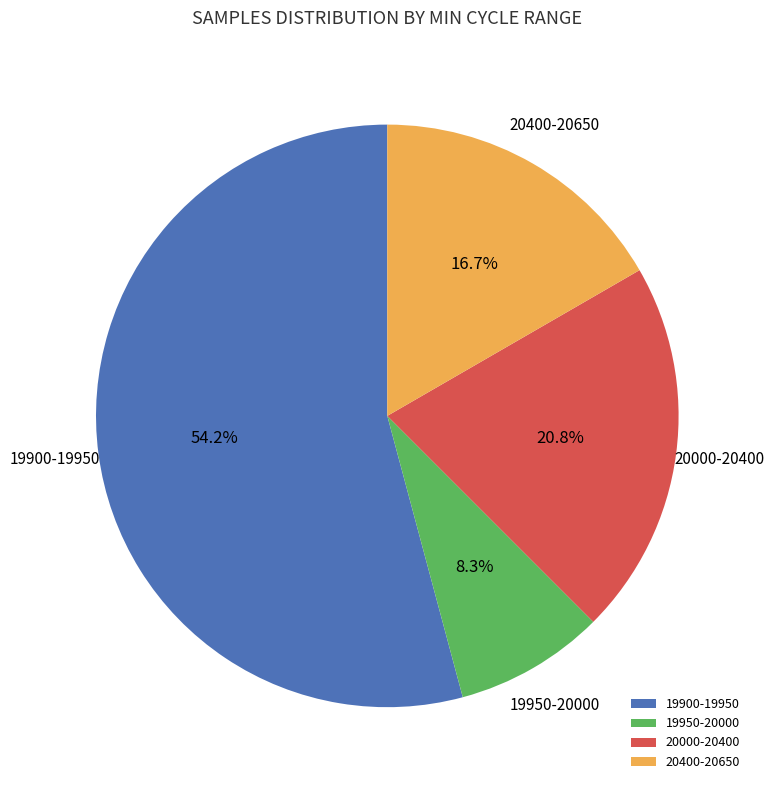

What is the ratio of the value at 20400-20650 to the value at 19900-19950?

0.3